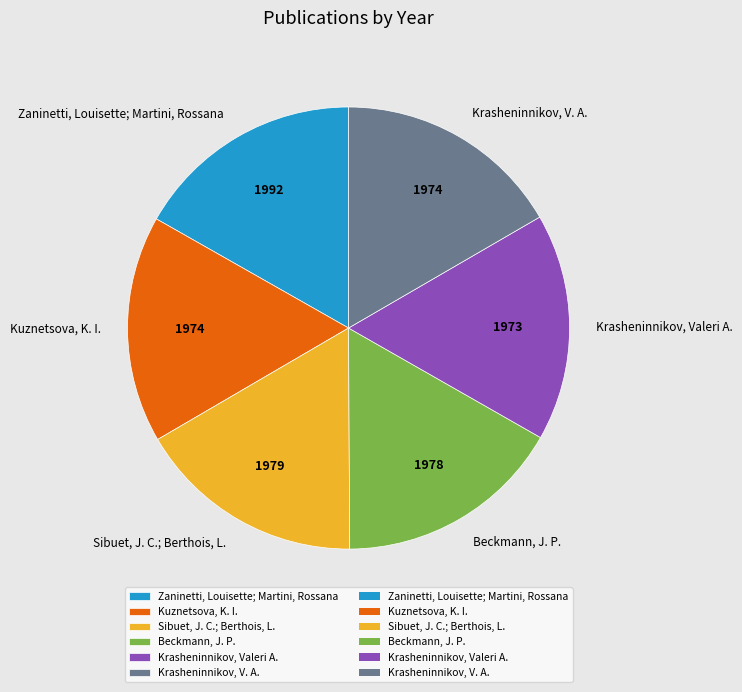

Do Kuznetsova, K. I. and Zaninetti, Louisette; Martini, Rossana together represent more than half of the pie?

No